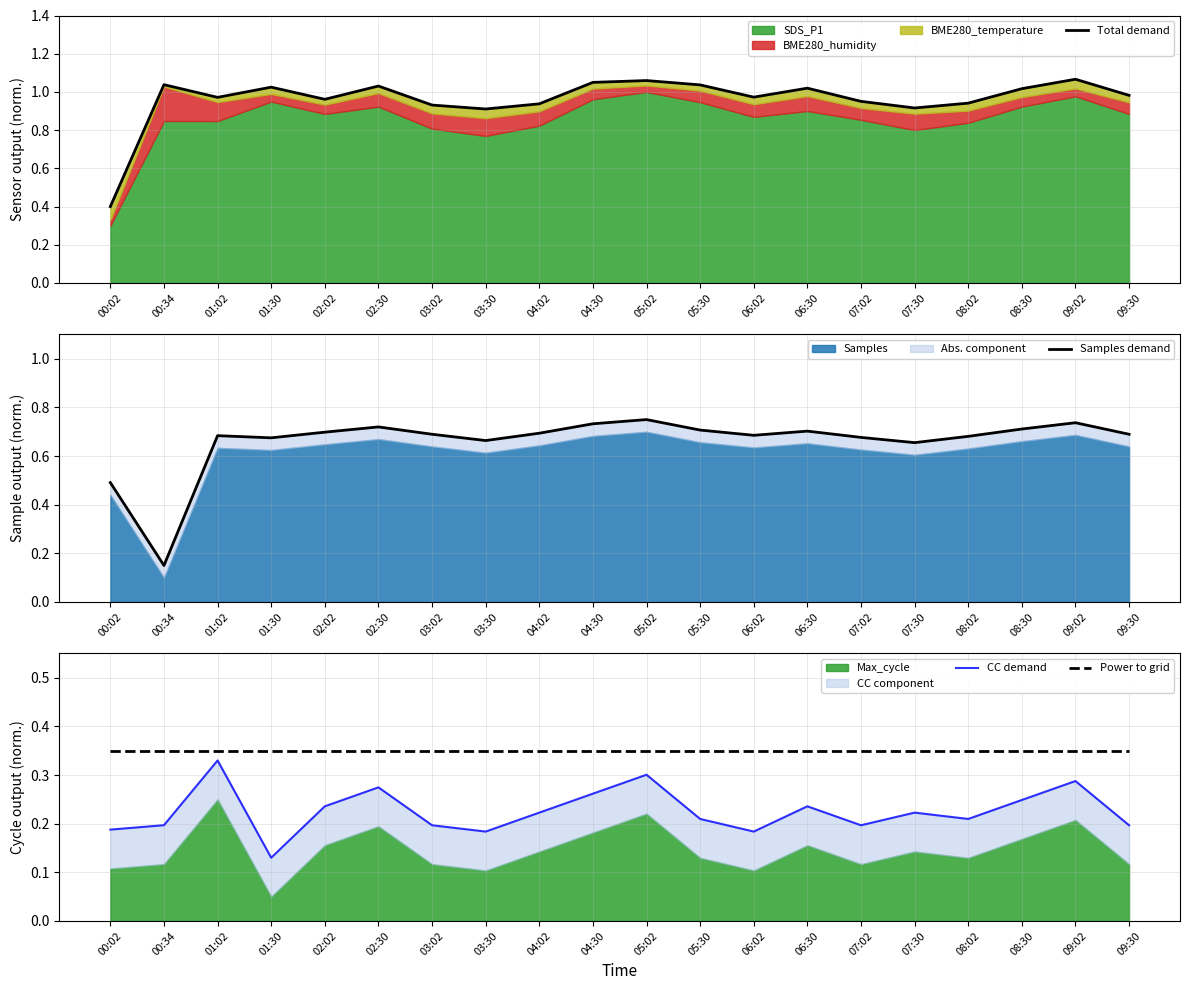

Reading left to right, what are all the values shown in this chart?

Total demand: 0.4	1.0	1.0	1.0	1.0	1.0	0.9	0.9	0.9	1.0	1.1	1.0	1.0	1.0	1.0	0.9	0.9	1.0	1.1	1.0
Samples demand: 0.5	0.2	0.7	0.7	0.7	0.7	0.7	0.7	0.7	0.7	0.8	0.7	0.7	0.7	0.7	0.7	0.7	0.7	0.7	0.7
CC demand: 0.2	0.2	0.3	0.1	0.2	0.3	0.2	0.2	0.2	0.3	0.3	0.2	0.2	0.2	0.2	0.2	0.2	0.2	0.3	0.2
Power to grid: 0.3	0.3	0.3	0.3	0.3	0.3	0.3	0.3	0.3	0.3	0.3	0.3	0.3	0.3	0.3	0.3	0.3	0.3	0.3	0.3